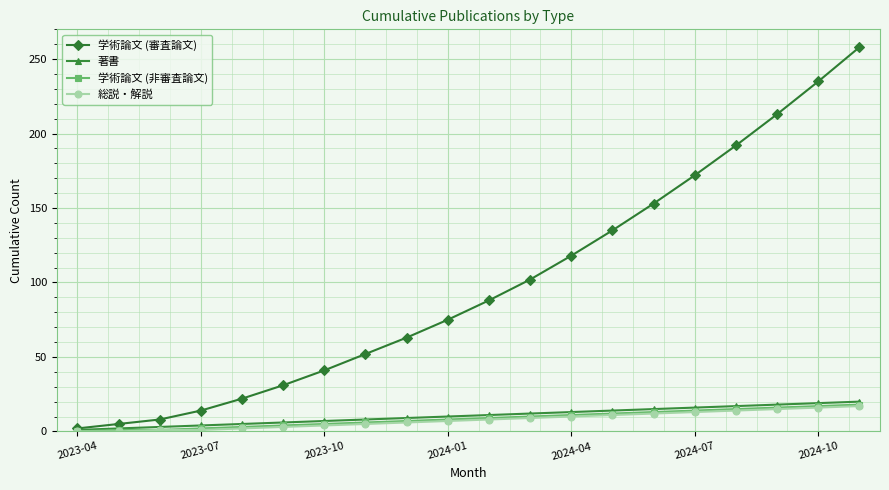

True or false: 学術論文 (非審査論文) and 著書 intersect in this chart.

False